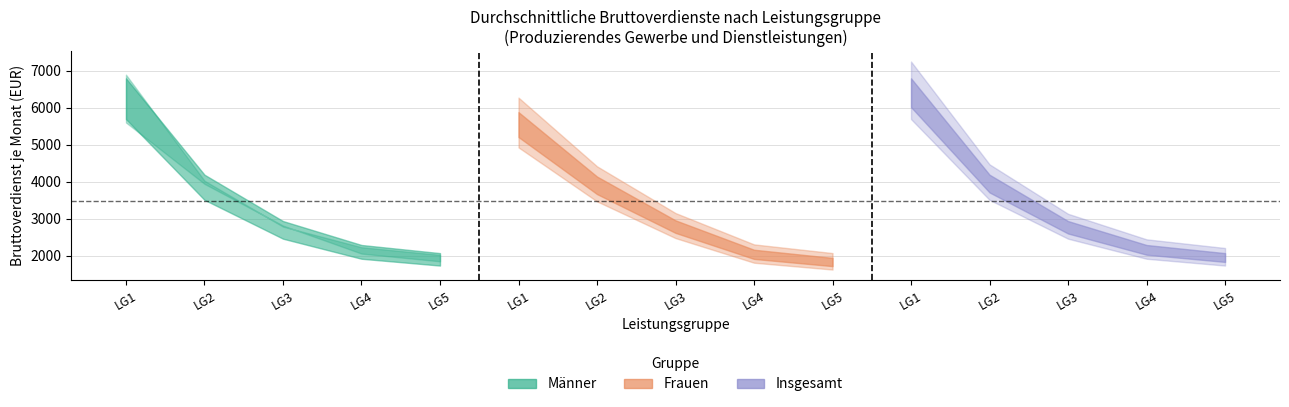

At which label is Maenner_je_Monat closest to 4456?

Leistungsgruppe 2